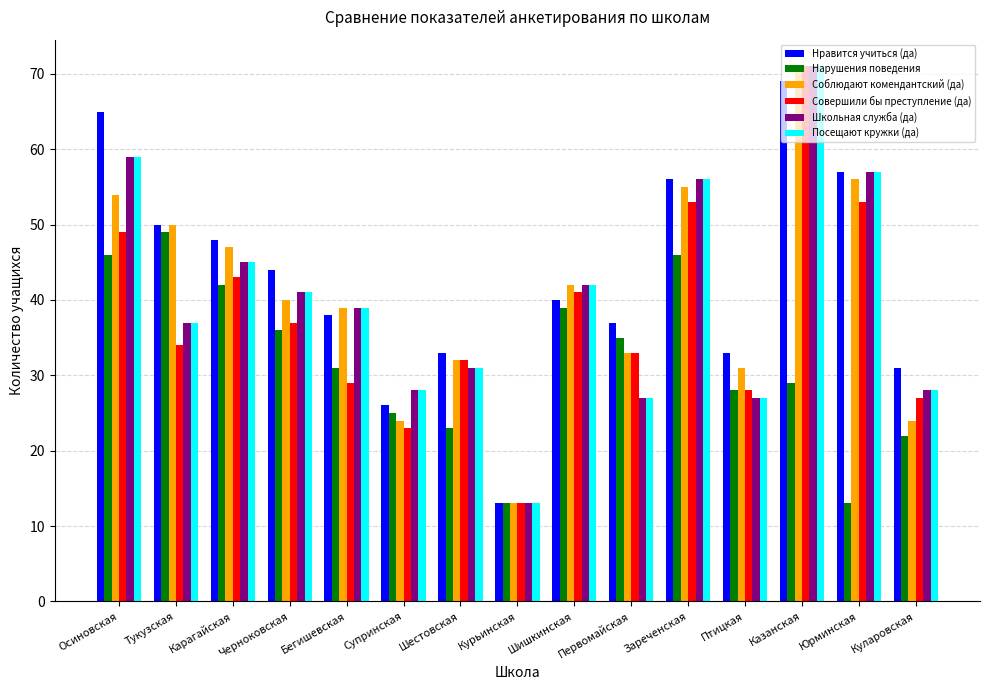

What is the spread (max minus min) of values at Птицкая?

6